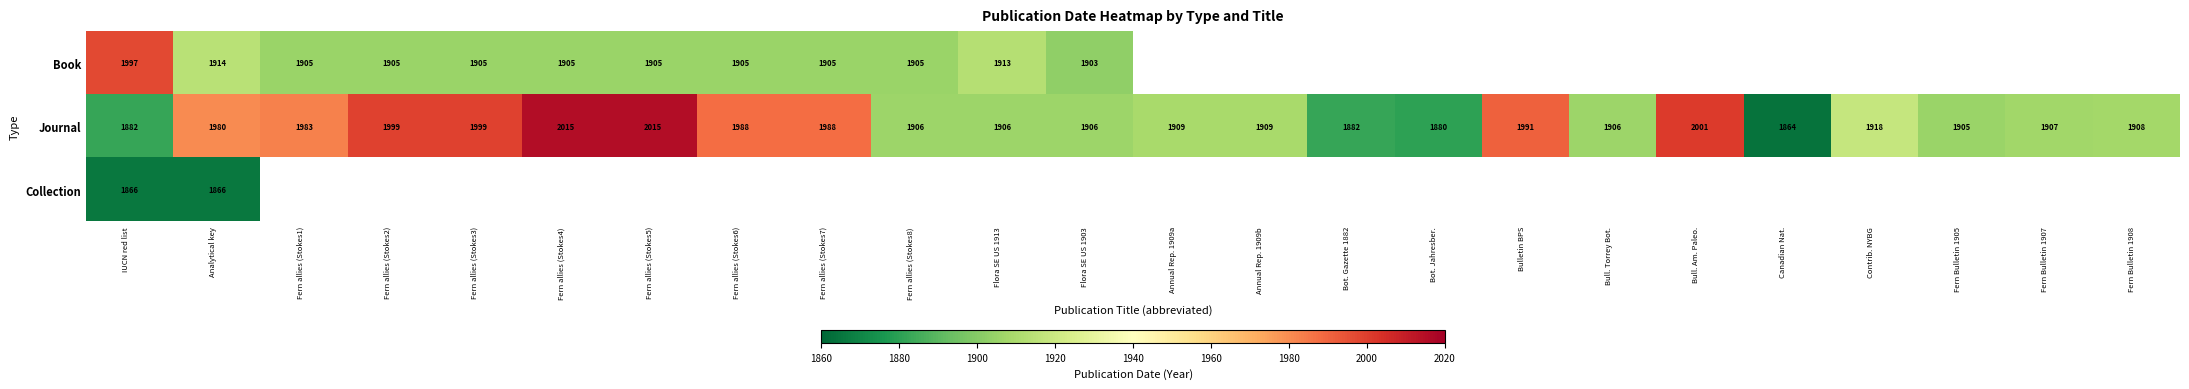

What is the difference between the maximum and second lowest values in the Journal series?

135